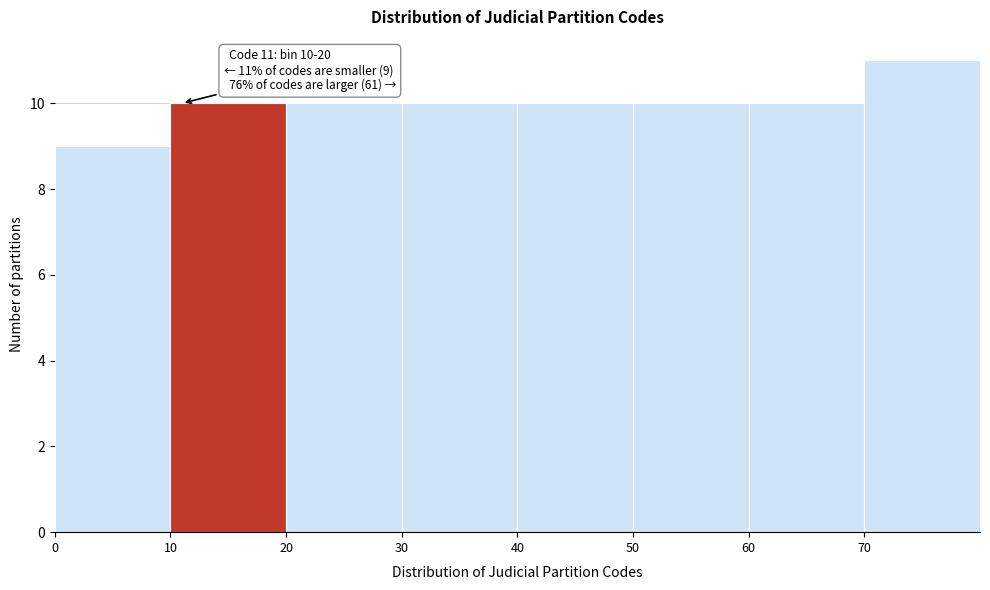

Over which range of the x-axis is the bar tallest?

70 to 80